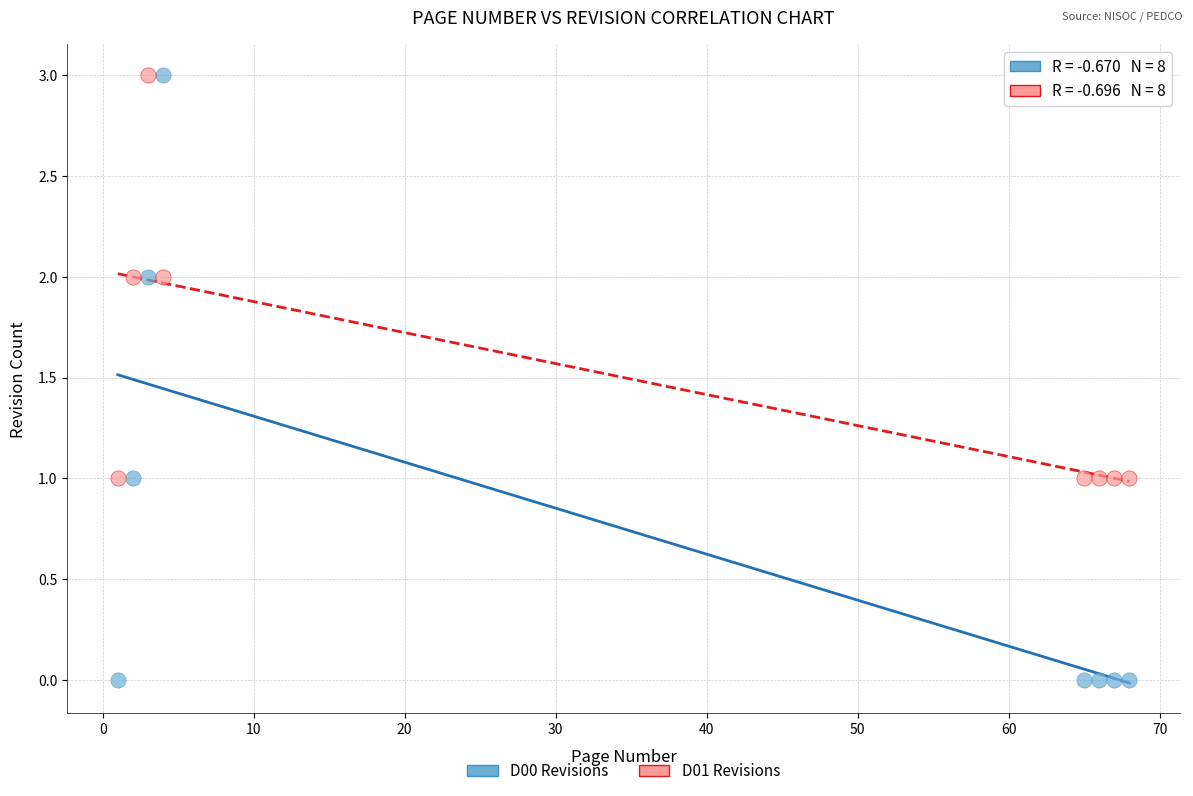

Which series contains the lowest Y value?

D00 Revisions